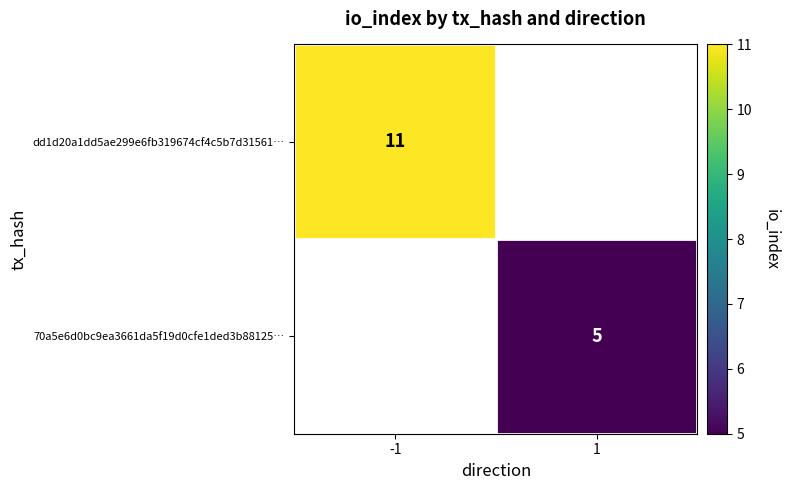

Which category has the lowest value across all series?

1